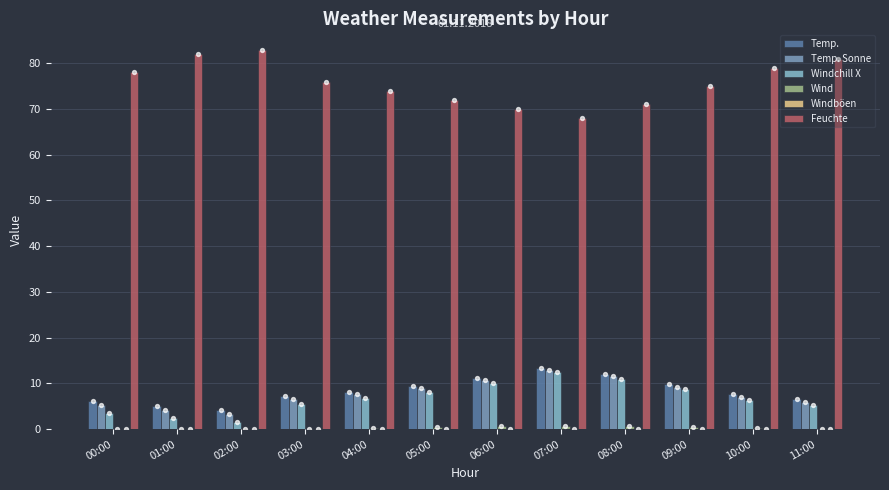

Which series reaches the minimum Y coordinate?

Wind